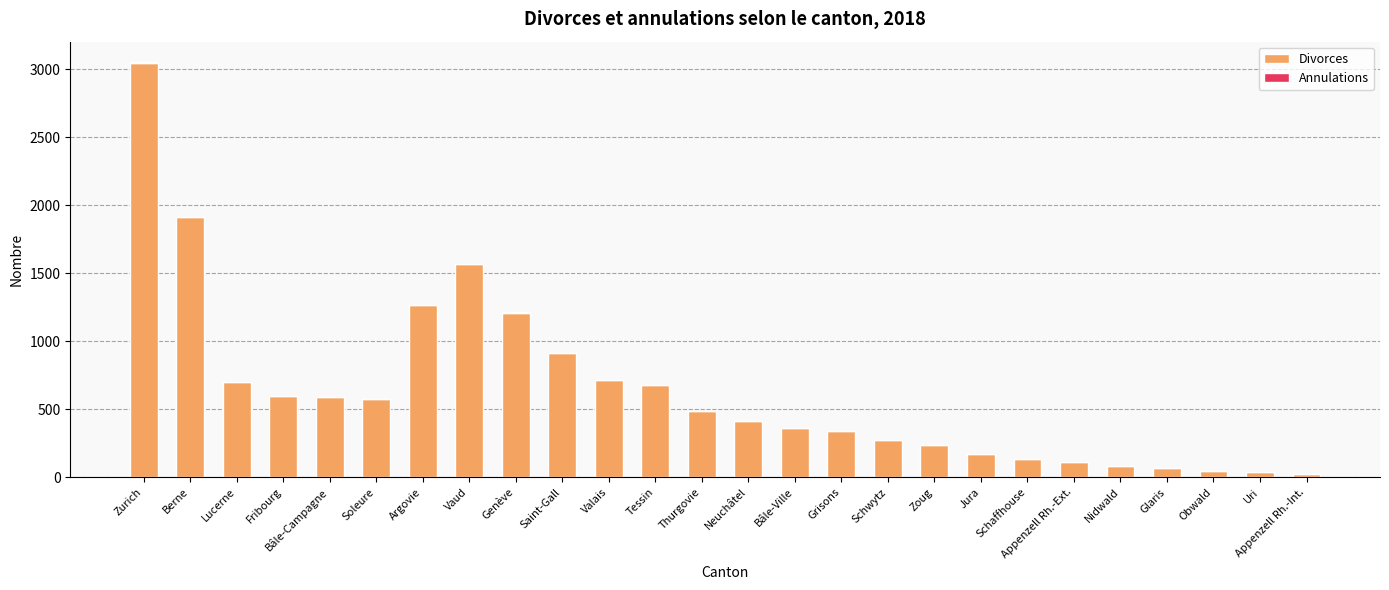

What is the sum of all Divorces values?

16542